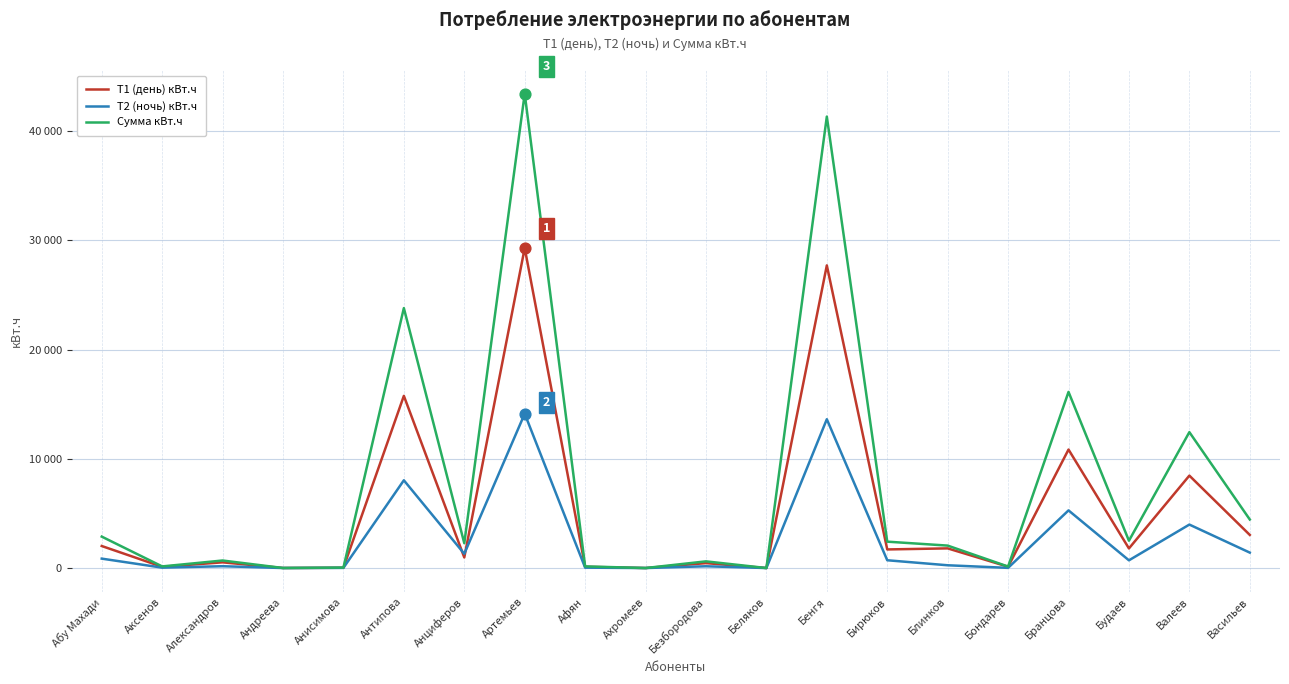

Is the value of Сумма кВт.ч at Ахромеев greater than the value of Т2 (ночь) кВт.ч at Анциферов?

No